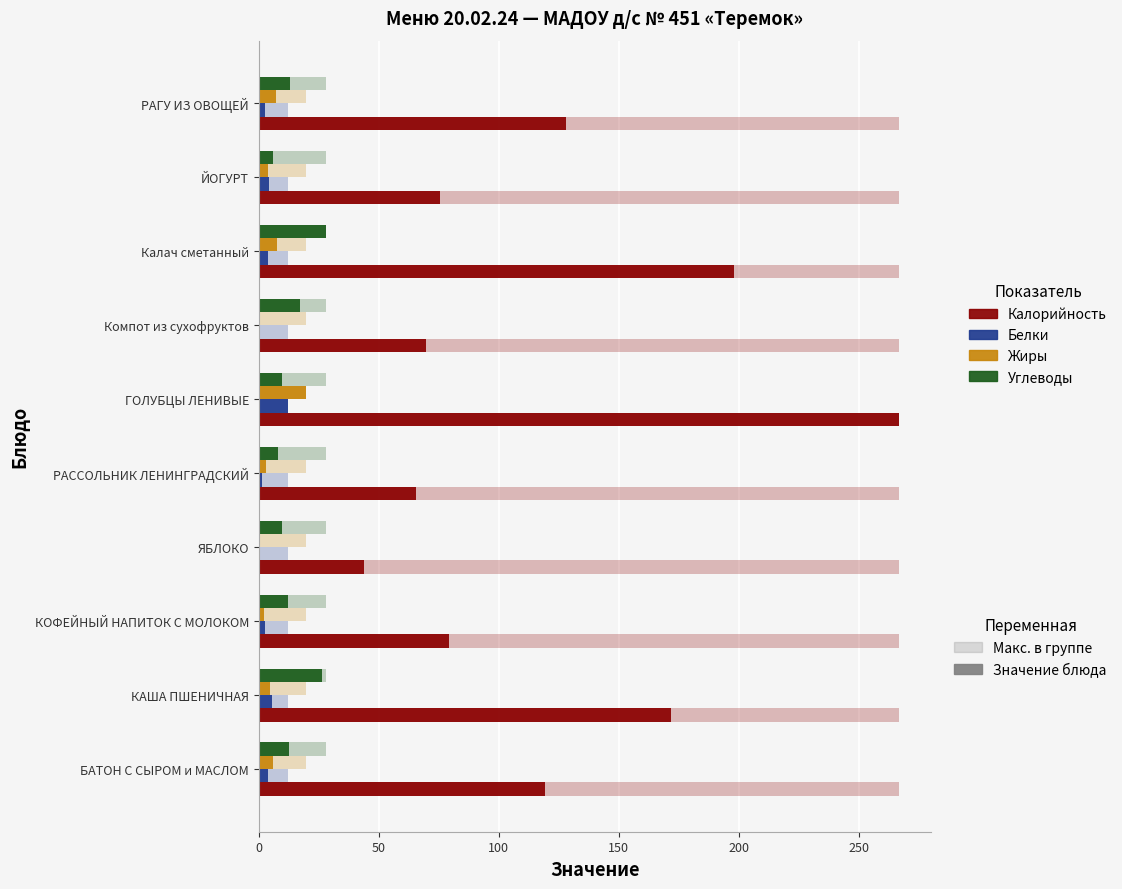

Rank the series by their maximum value, from lowest to highest.

Белки, Жиры, Углеводы, Калорийность